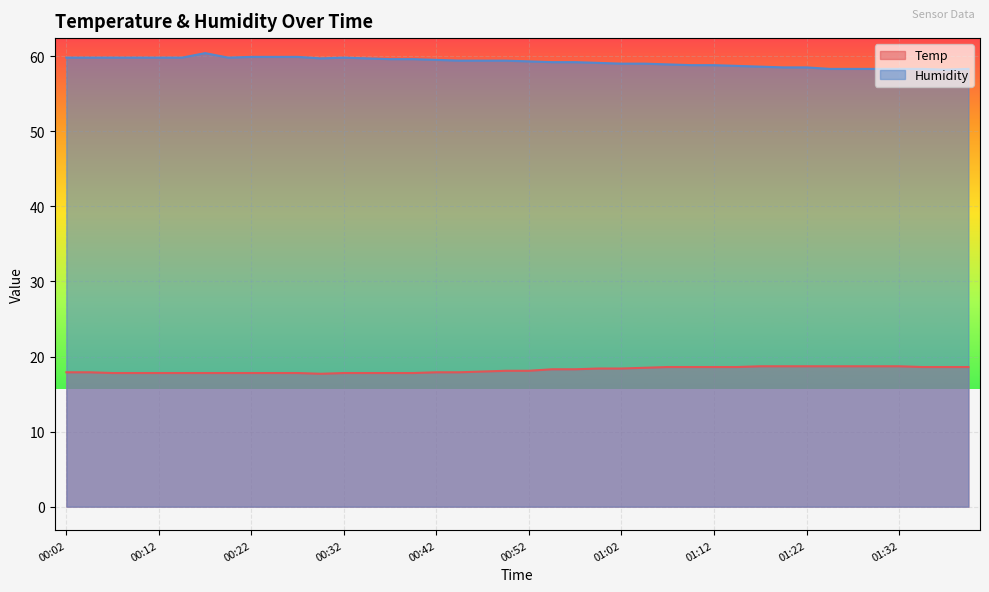

In Temp, how many points are lower than both neighbors (excluding endpoints)?

1